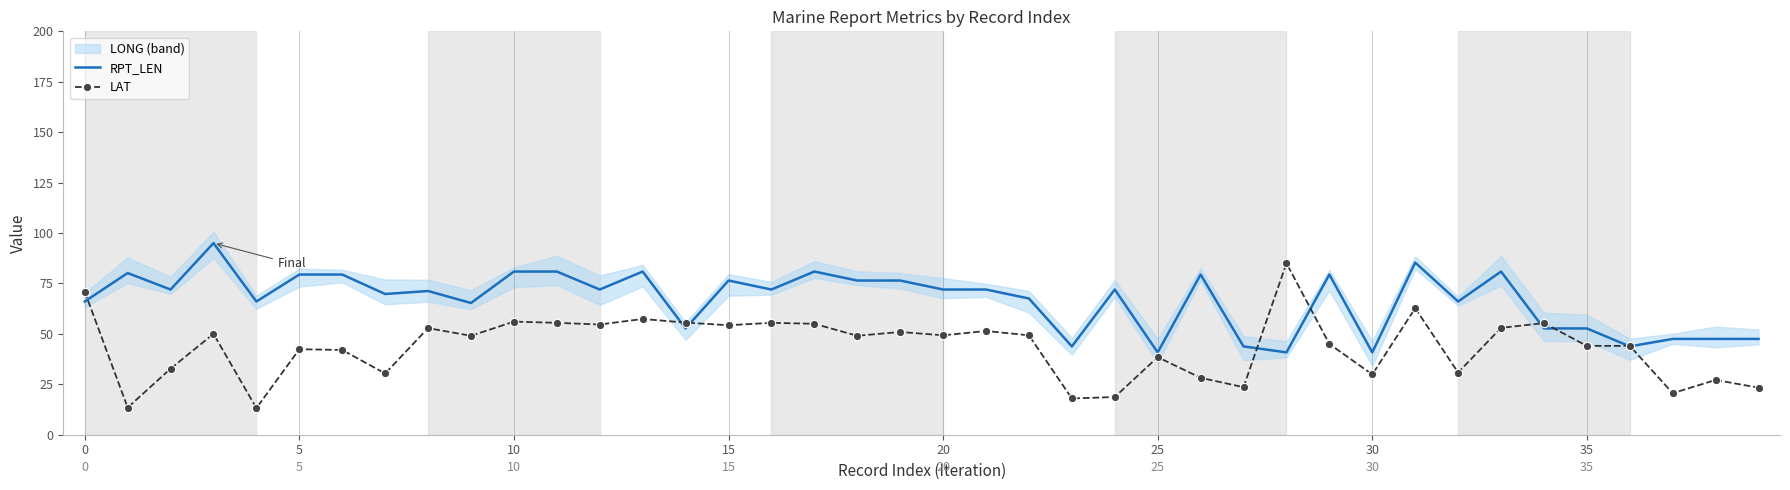

What is the lowest value of the RPT_LEN series?

40.8